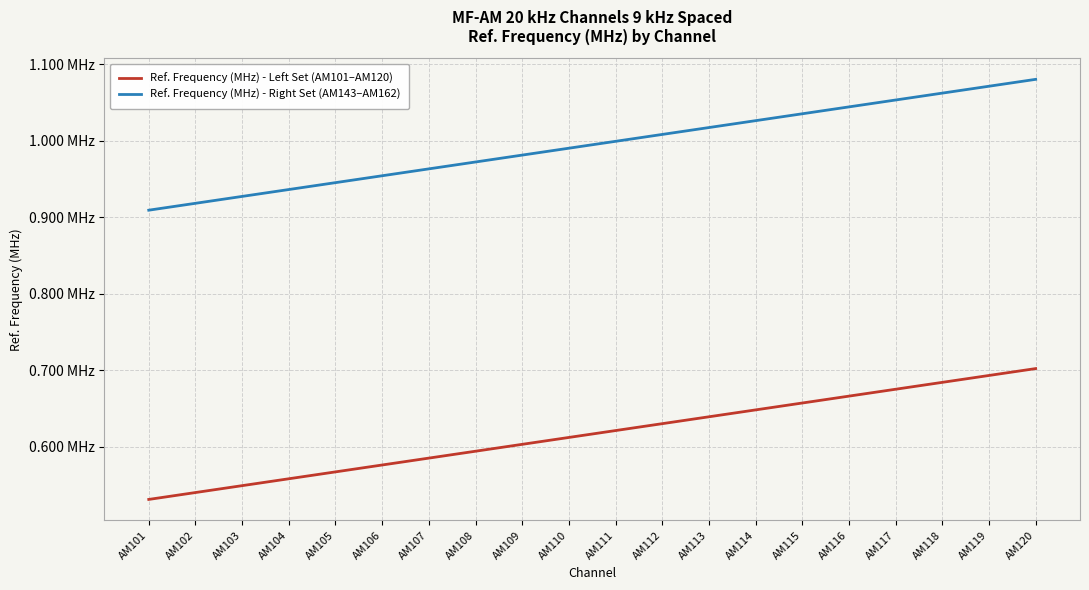

At how many categories does at least one series exceed 0?

20